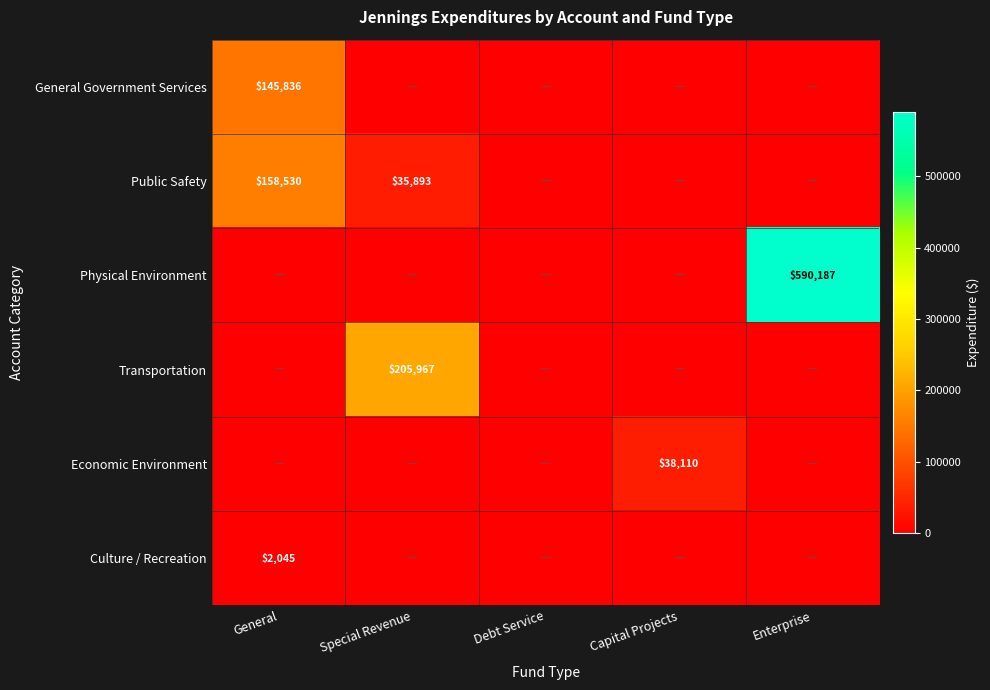

True or false: General Government Services has a value of 67070 at General.

False